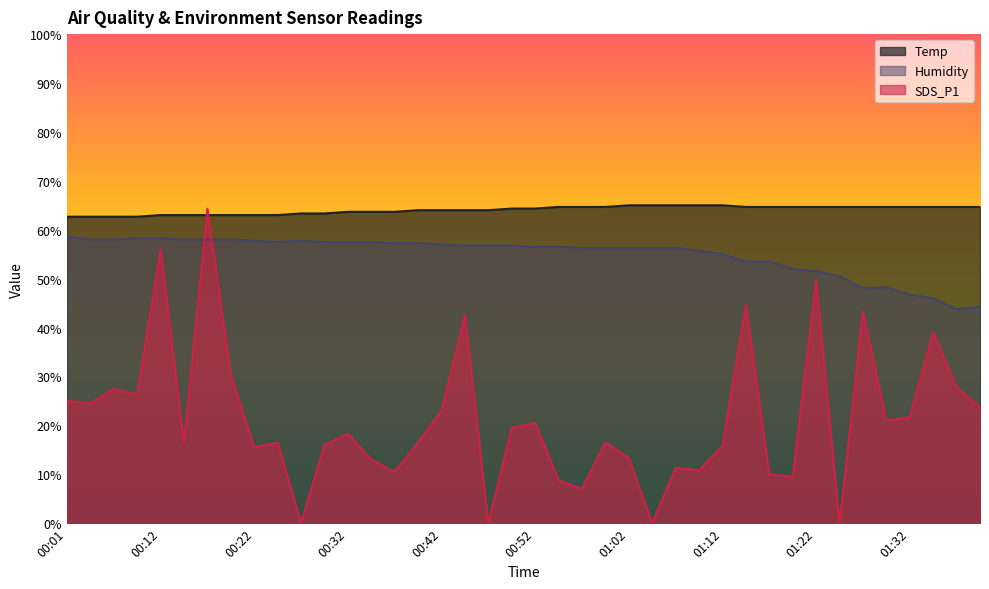

What is the difference between the maximum and minimum values in the Temp series?

2.3